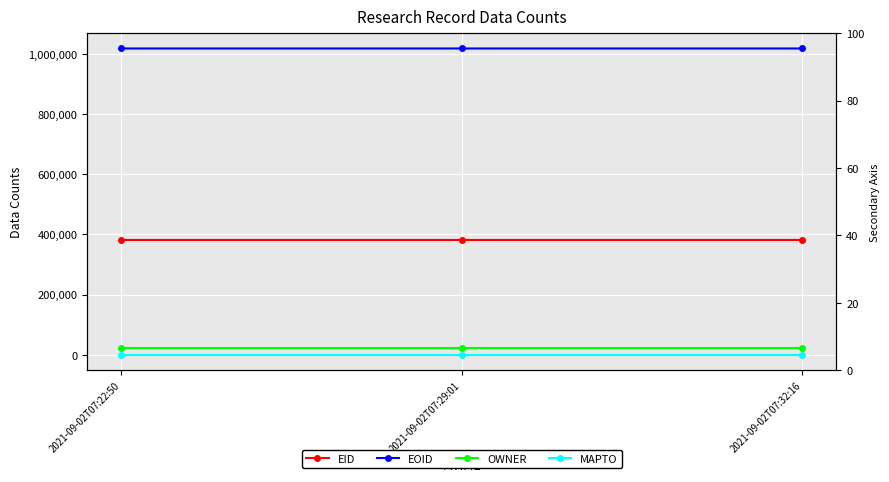

The value of EOID at 2021-09-02T07:32:16 is 1652507. True or false?

False